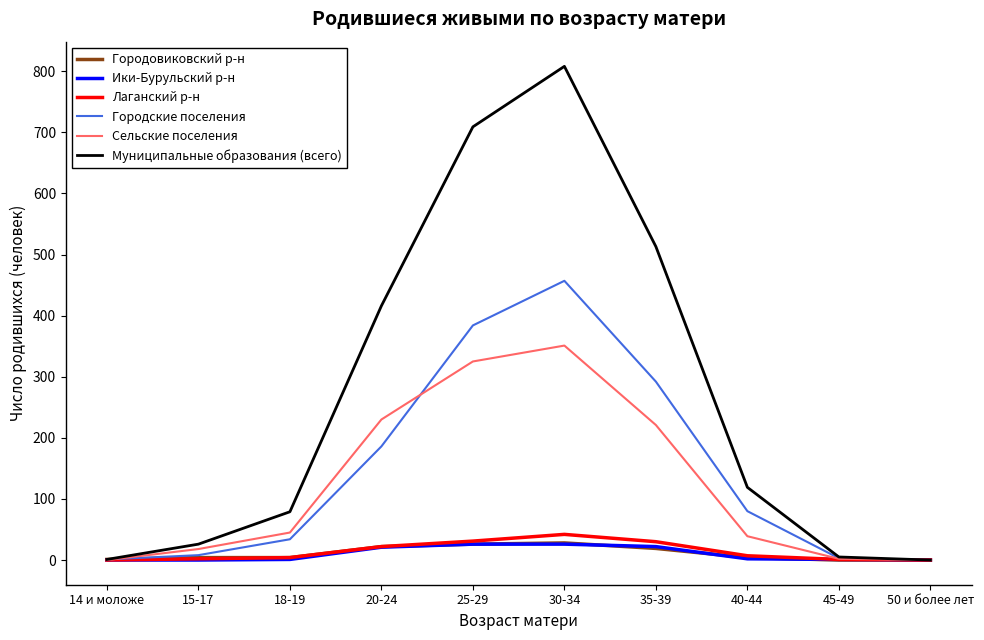

At which label does Лаганский р-н reach its peak?

30-34